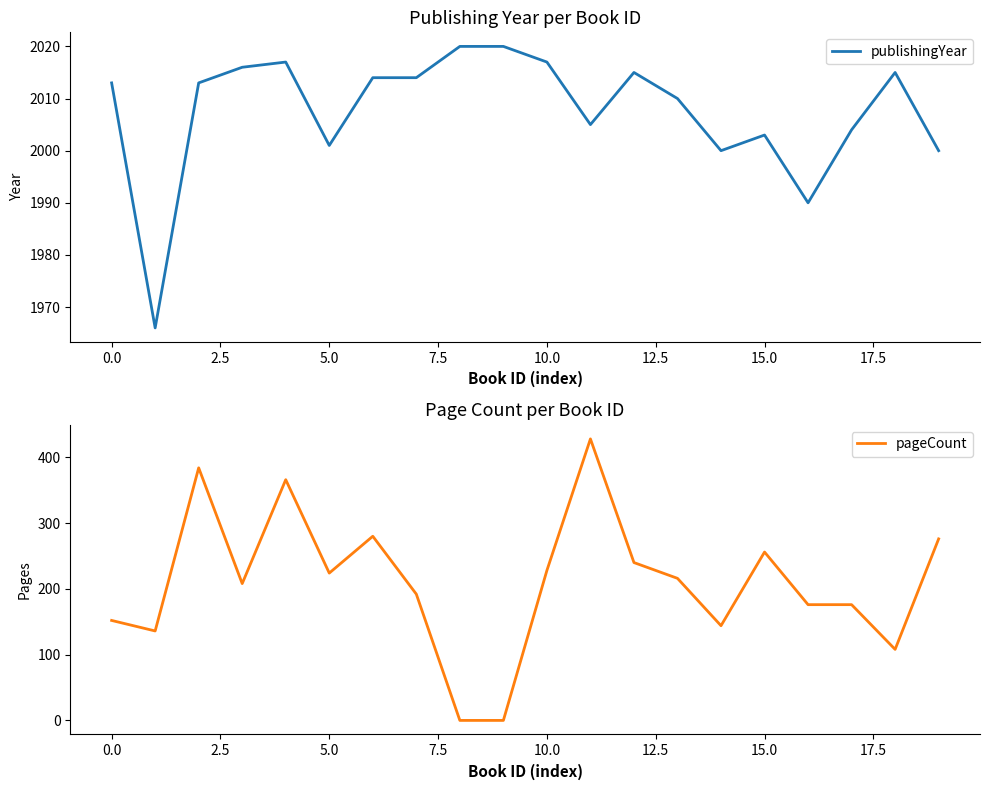

At 12, list the series in order from largest to smallest.

publishingYear, pageCount